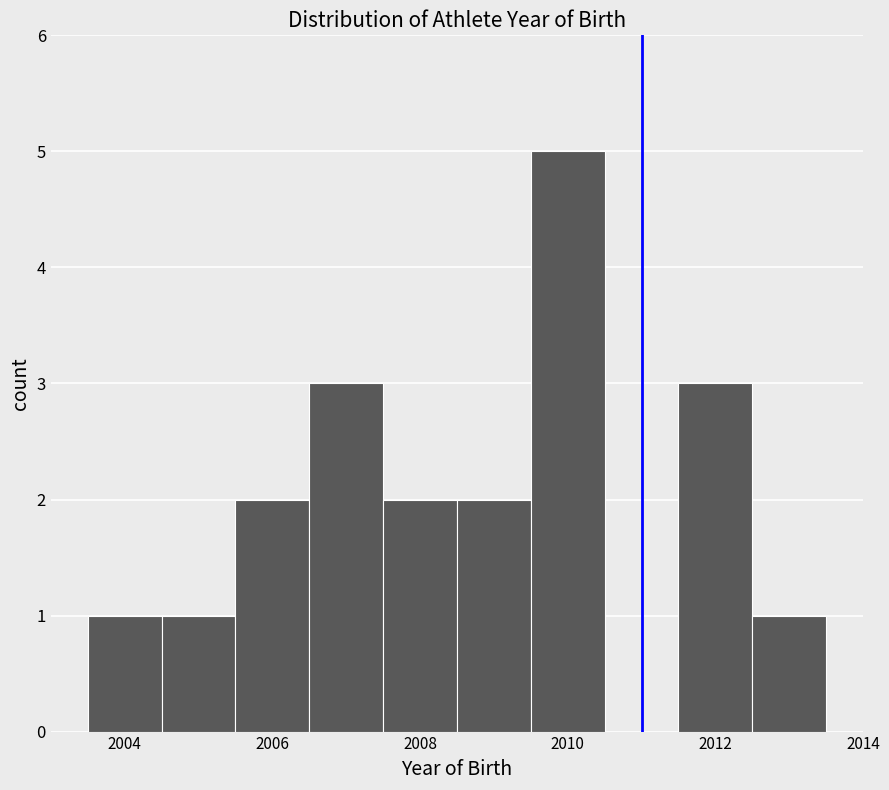

Reading left to right, list every bar in this chart as the range it spans on the x-axis followed by its height. Neither the bar edges nor the heights are printed on the chart, so give them approximately, as read against the axes.

2003.5 to 2004.5: 1
2004.5 to 2005.5: 1
2005.5 to 2006.5: 2
2006.5 to 2007.5: 3
2007.5 to 2008.5: 2
2008.5 to 2009.5: 2
2009.5 to 2010.5: 5
2010.5 to 2011.5: 0
2011.5 to 2012.5: 3
2012.5 to 2013.5: 1